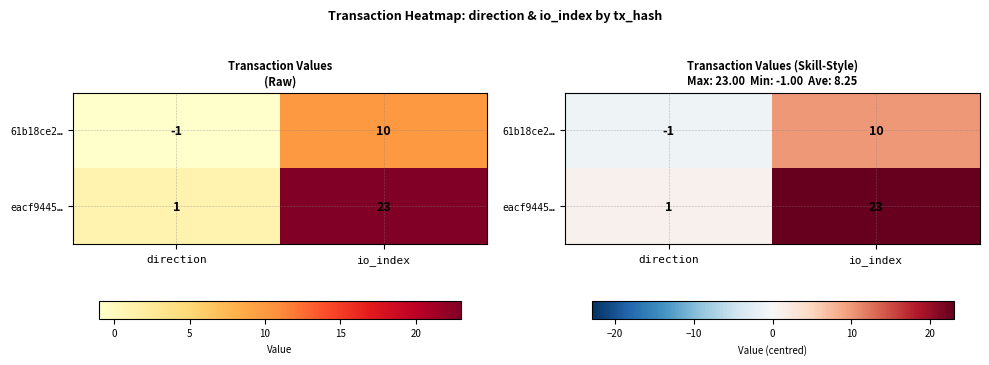

Rank the series by their maximum value, from highest to lowest.

eacf9445…, 61b18ce2…